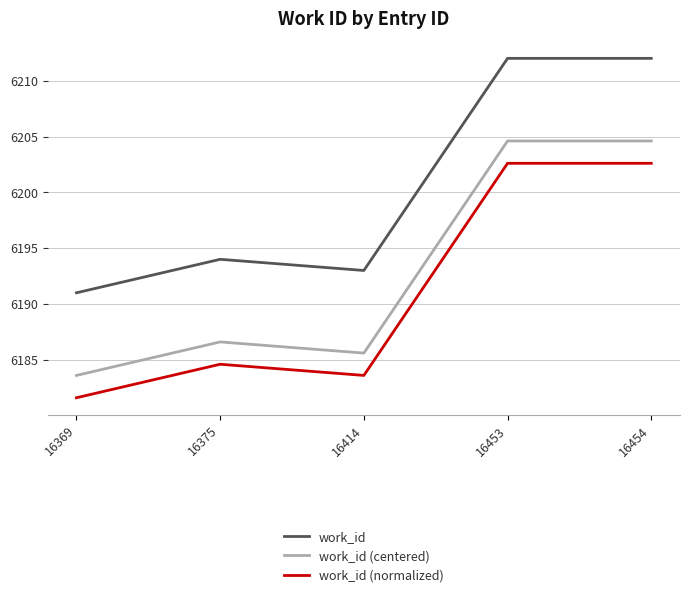

The value of work_id at 16375 is 6194.0. True or false?

True